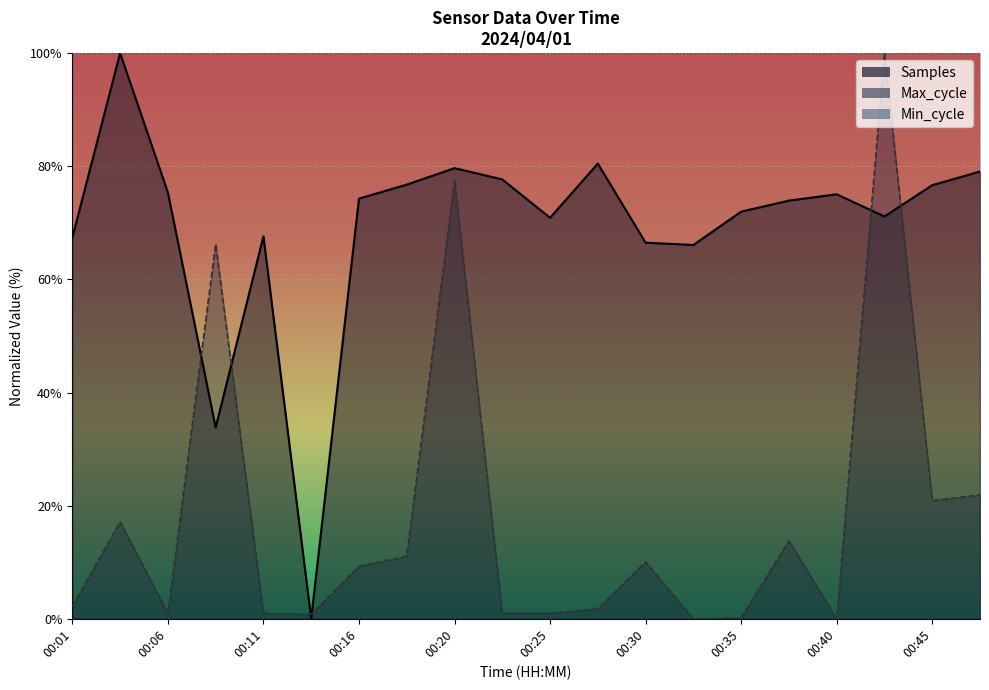

After their last crossing, which series has the higher values: Samples or Max_cycle?

Samples